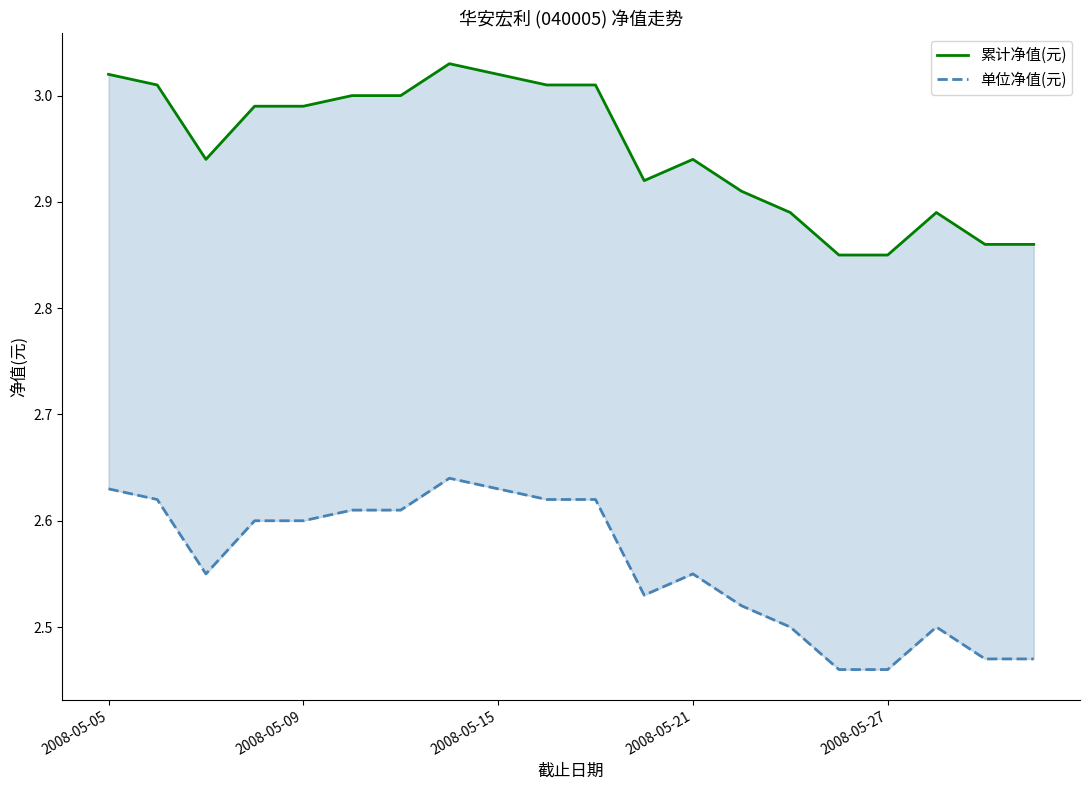

Reading left to right, what are all the values shown in this chart?

累计净值(元): 3.0	3.0	2.9	3.0	3.0	3.0	3.0	3.0	3.0	3.0	3.0	2.9	2.9	2.9	2.9	2.9	2.9	2.9	2.9	2.9
单位净值(元): 2.6	2.6	2.5	2.6	2.6	2.6	2.6	2.6	2.6	2.6	2.6	2.5	2.5	2.5	2.5	2.5	2.5	2.5	2.5	2.5